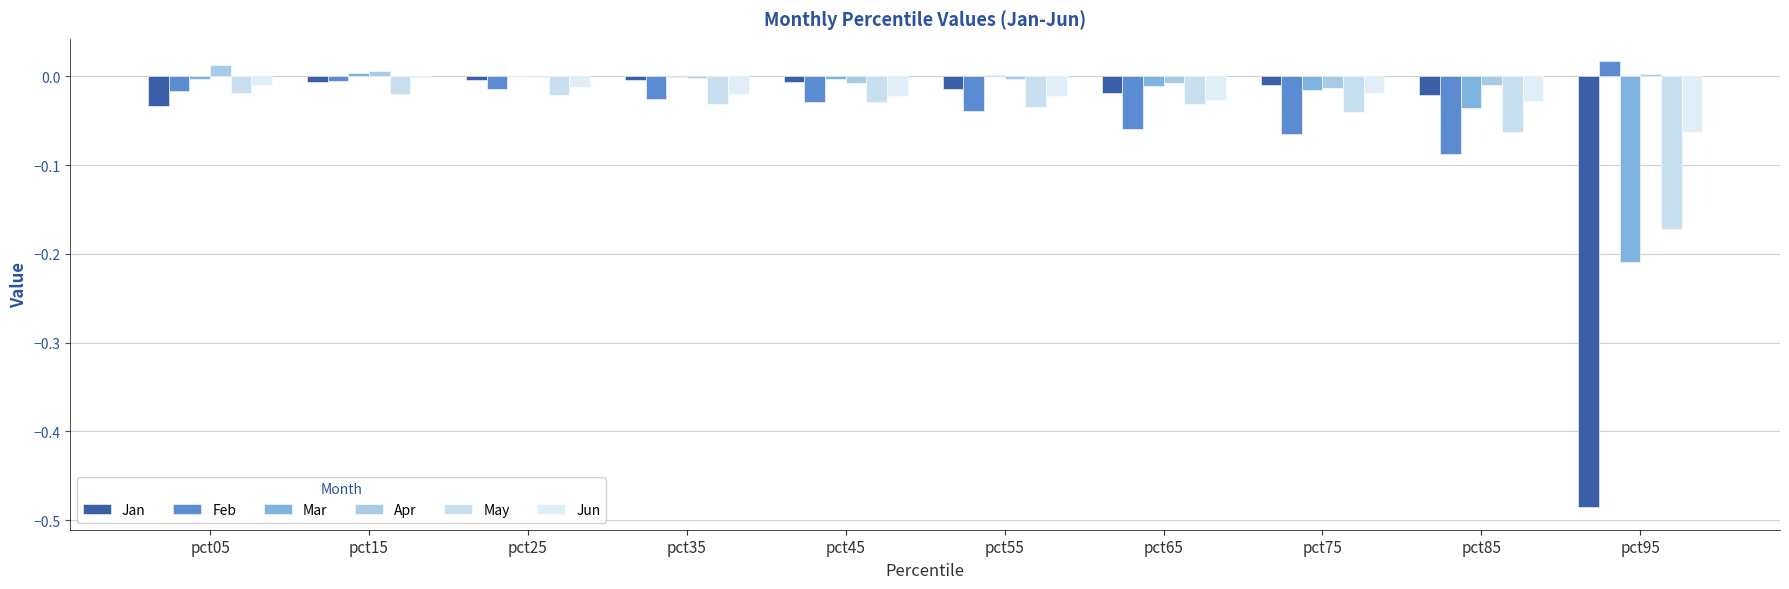

What is the total value across all series at pct35?

-0.1